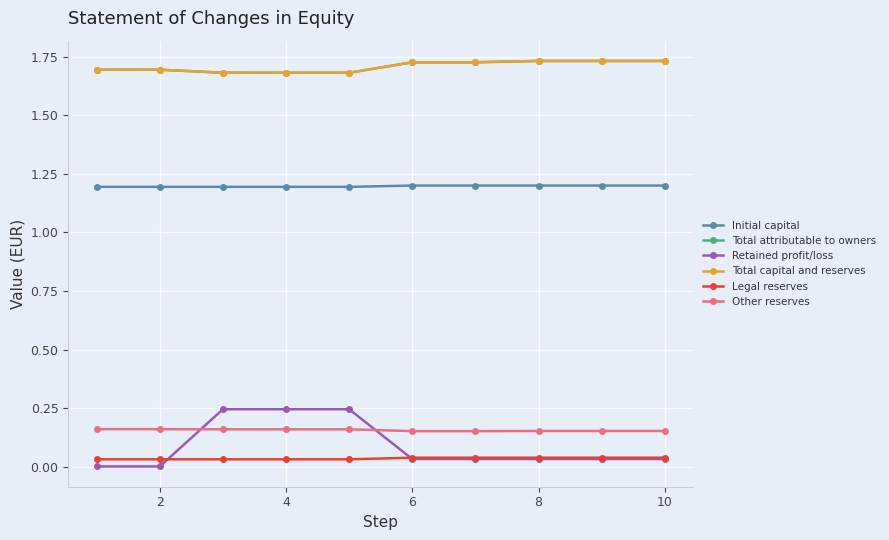

Does the chart have visible grid lines?

Yes